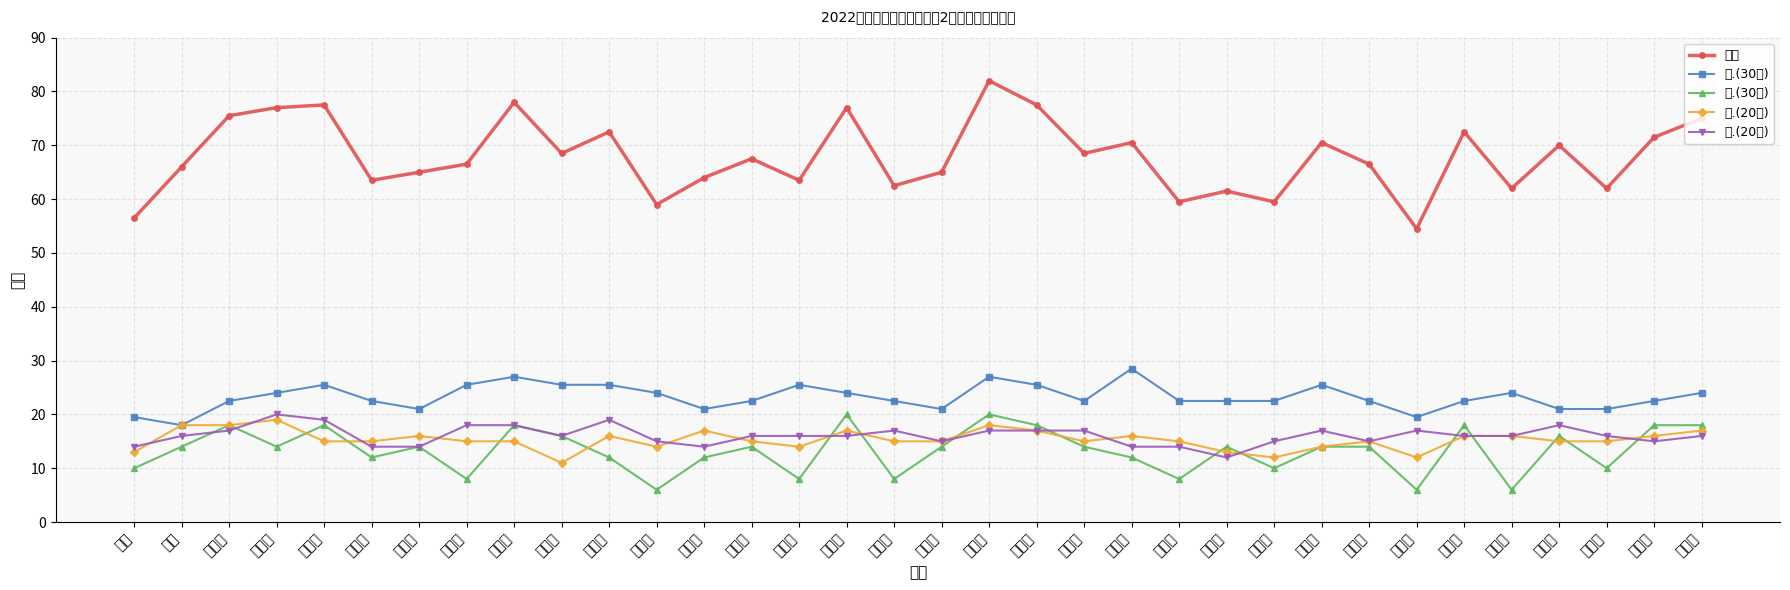

What is the value of the 三.(20分) point at the 23rd from the left?

15.0